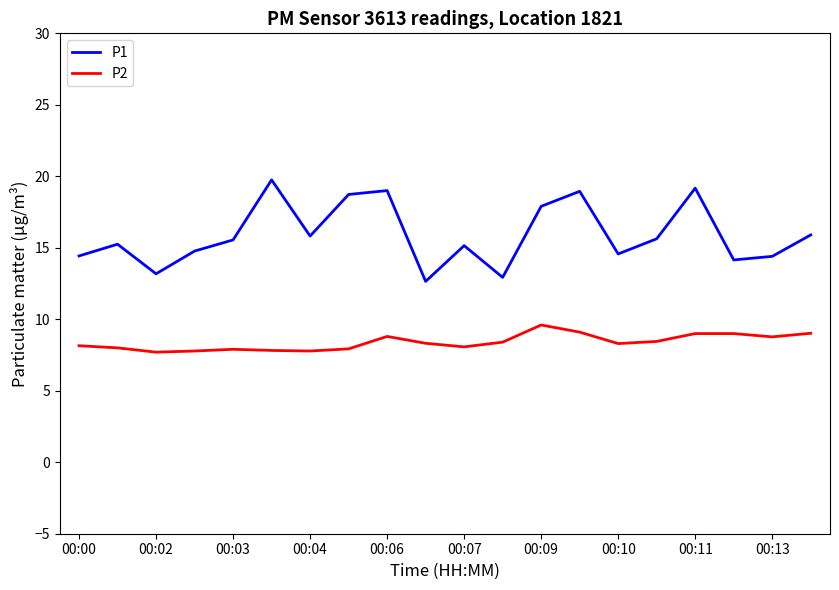

What is the maximum value for P1?

19.8